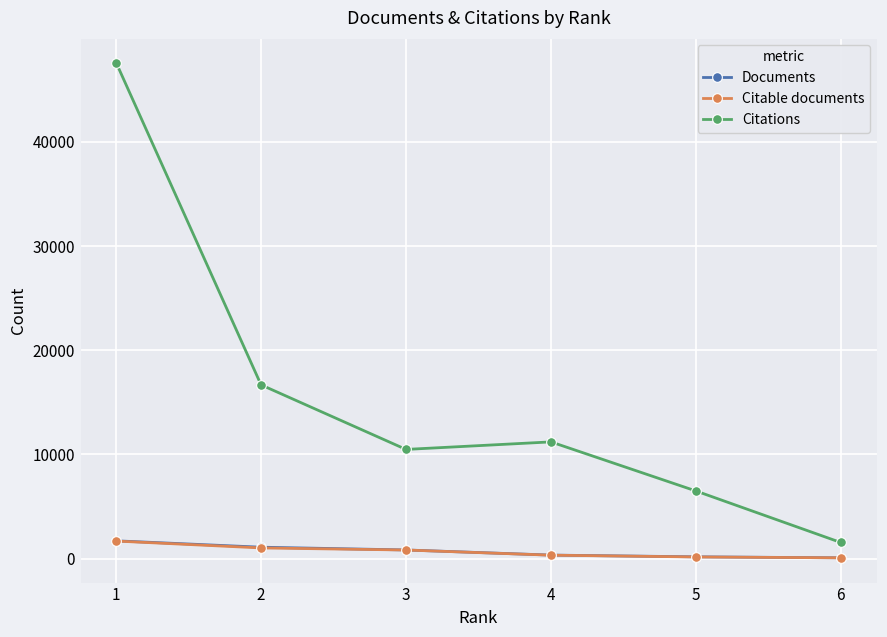

True or false: Citations has more than 2 points higher than both neighbors.

False